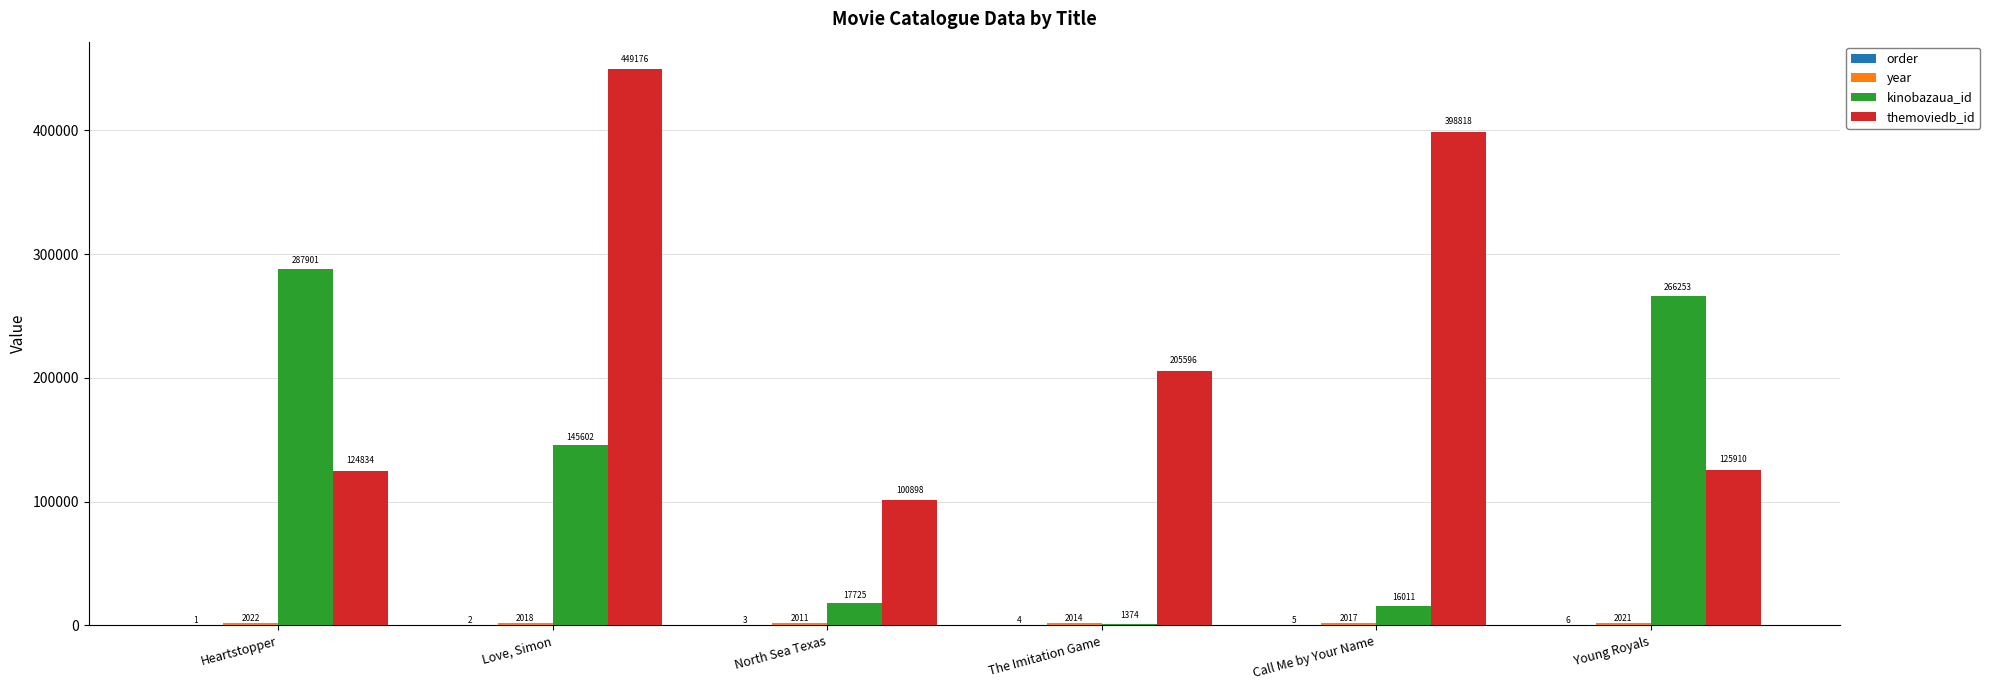

Which series has the largest total across all categories?

themoviedb_id